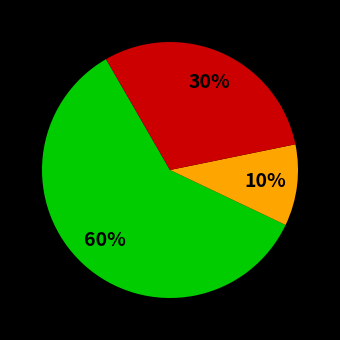

Is there a majority slice in this chart?

Yes